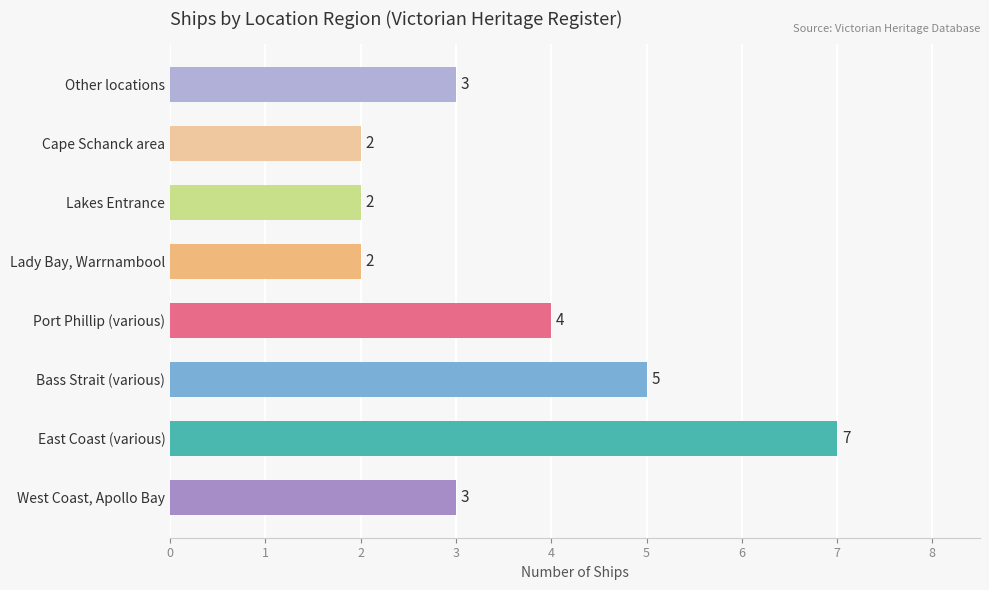

How many categories are shown in the chart?

8